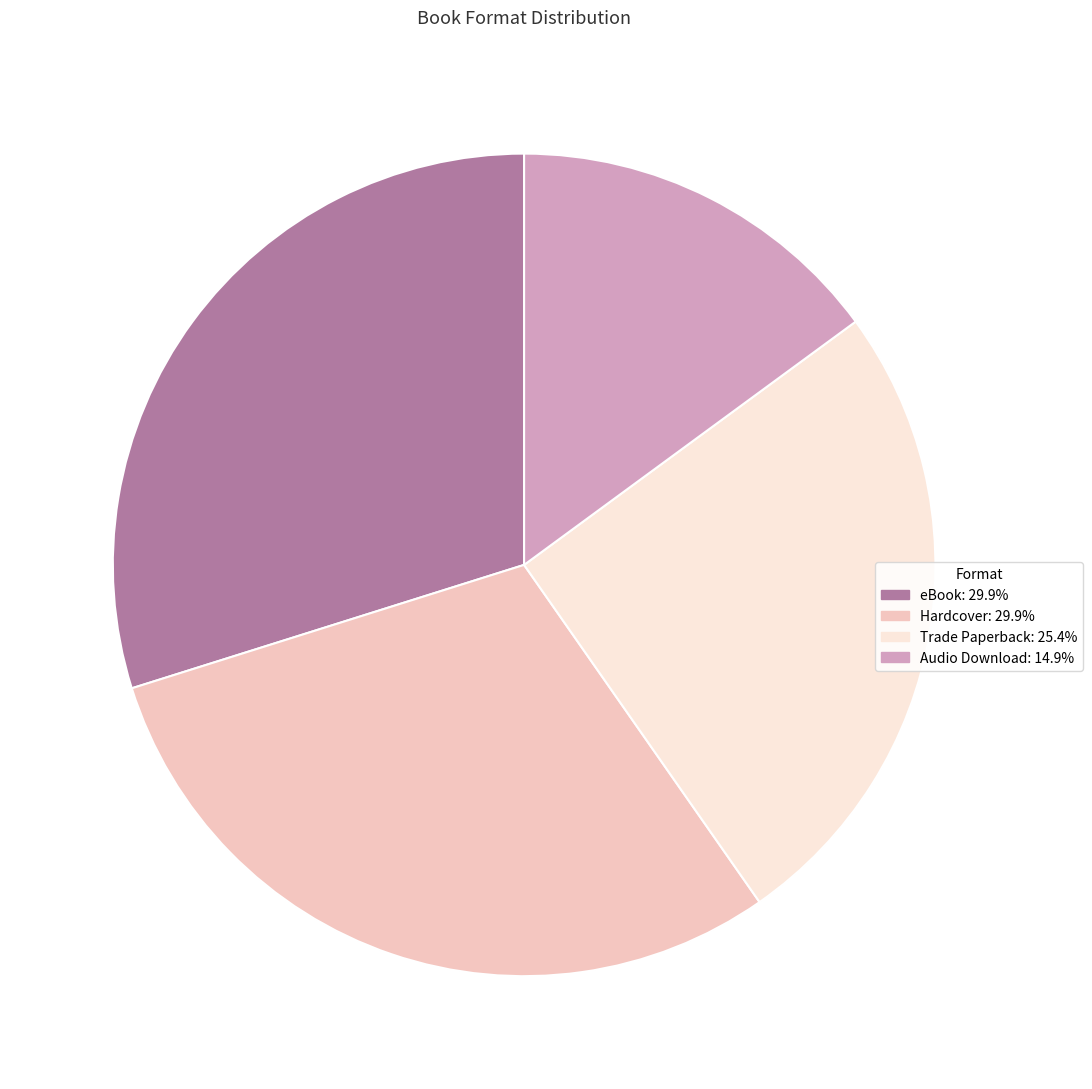

Approximately how many times larger is the value at eBook compared to Audio Download?

2.0